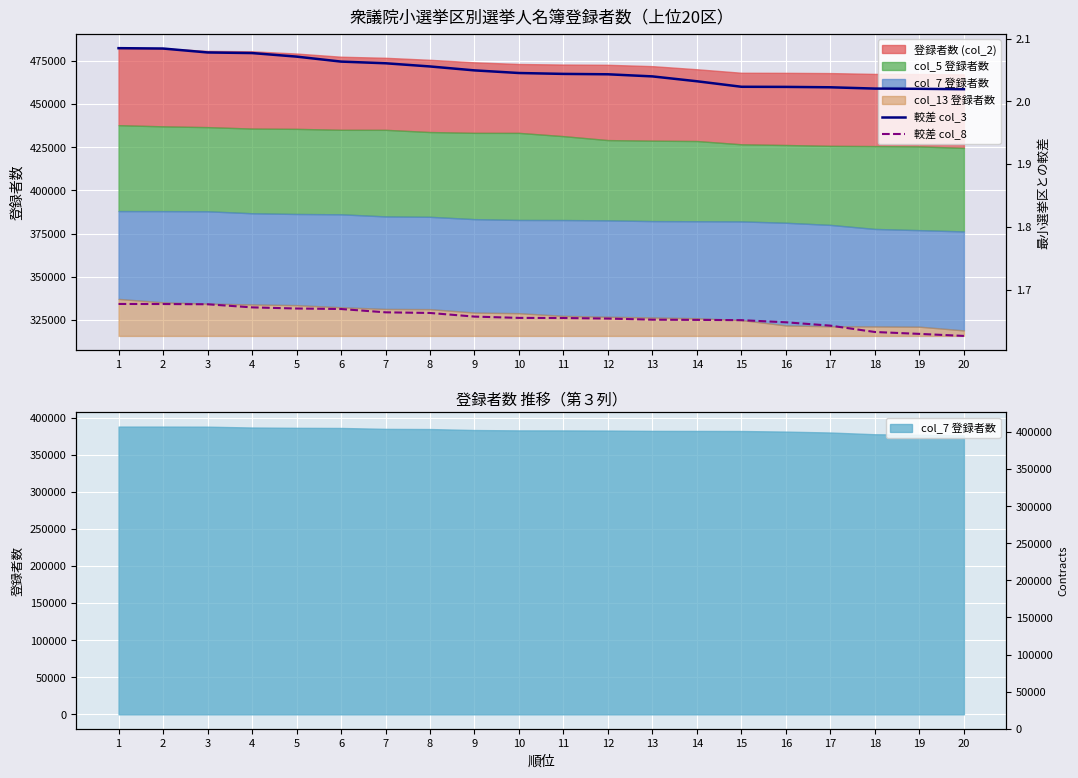

Which series has the widest spread of values?

較差 col_3